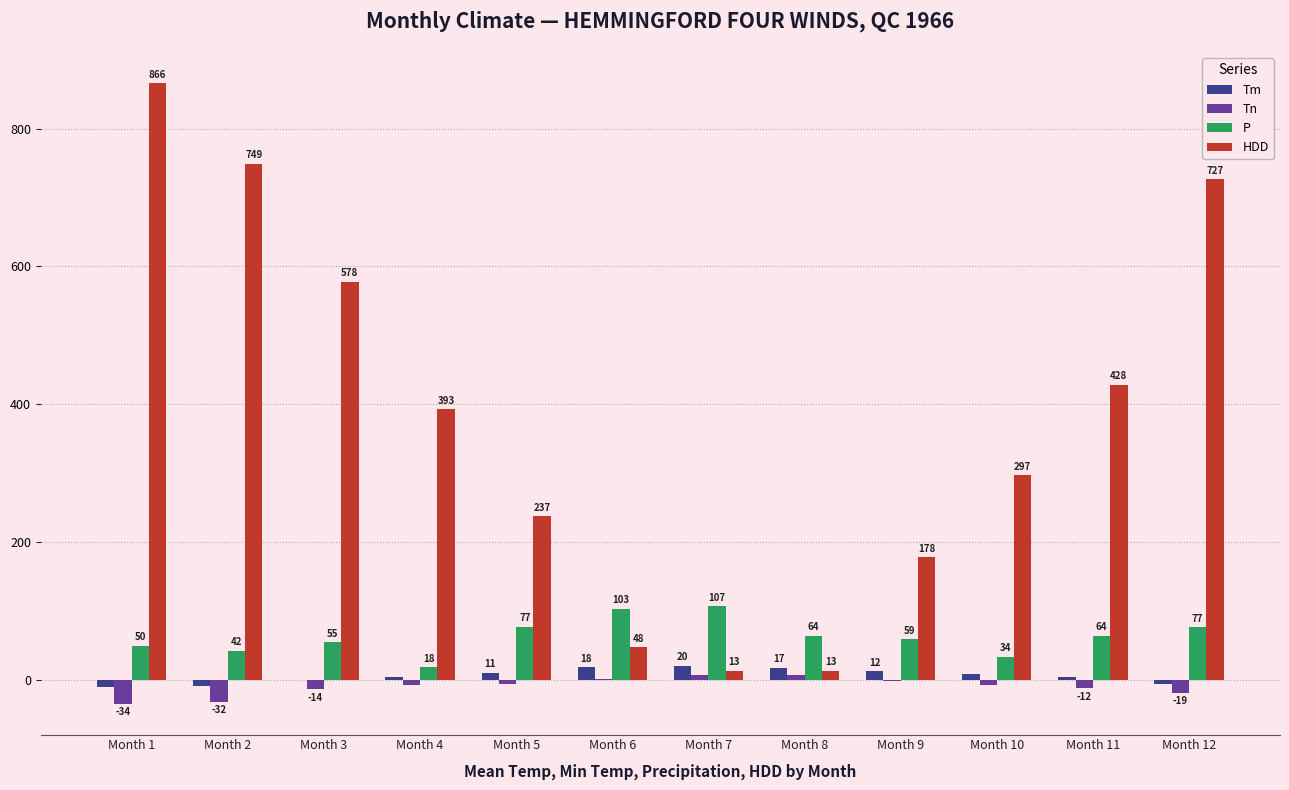

What is the greatest value displayed?

866.3